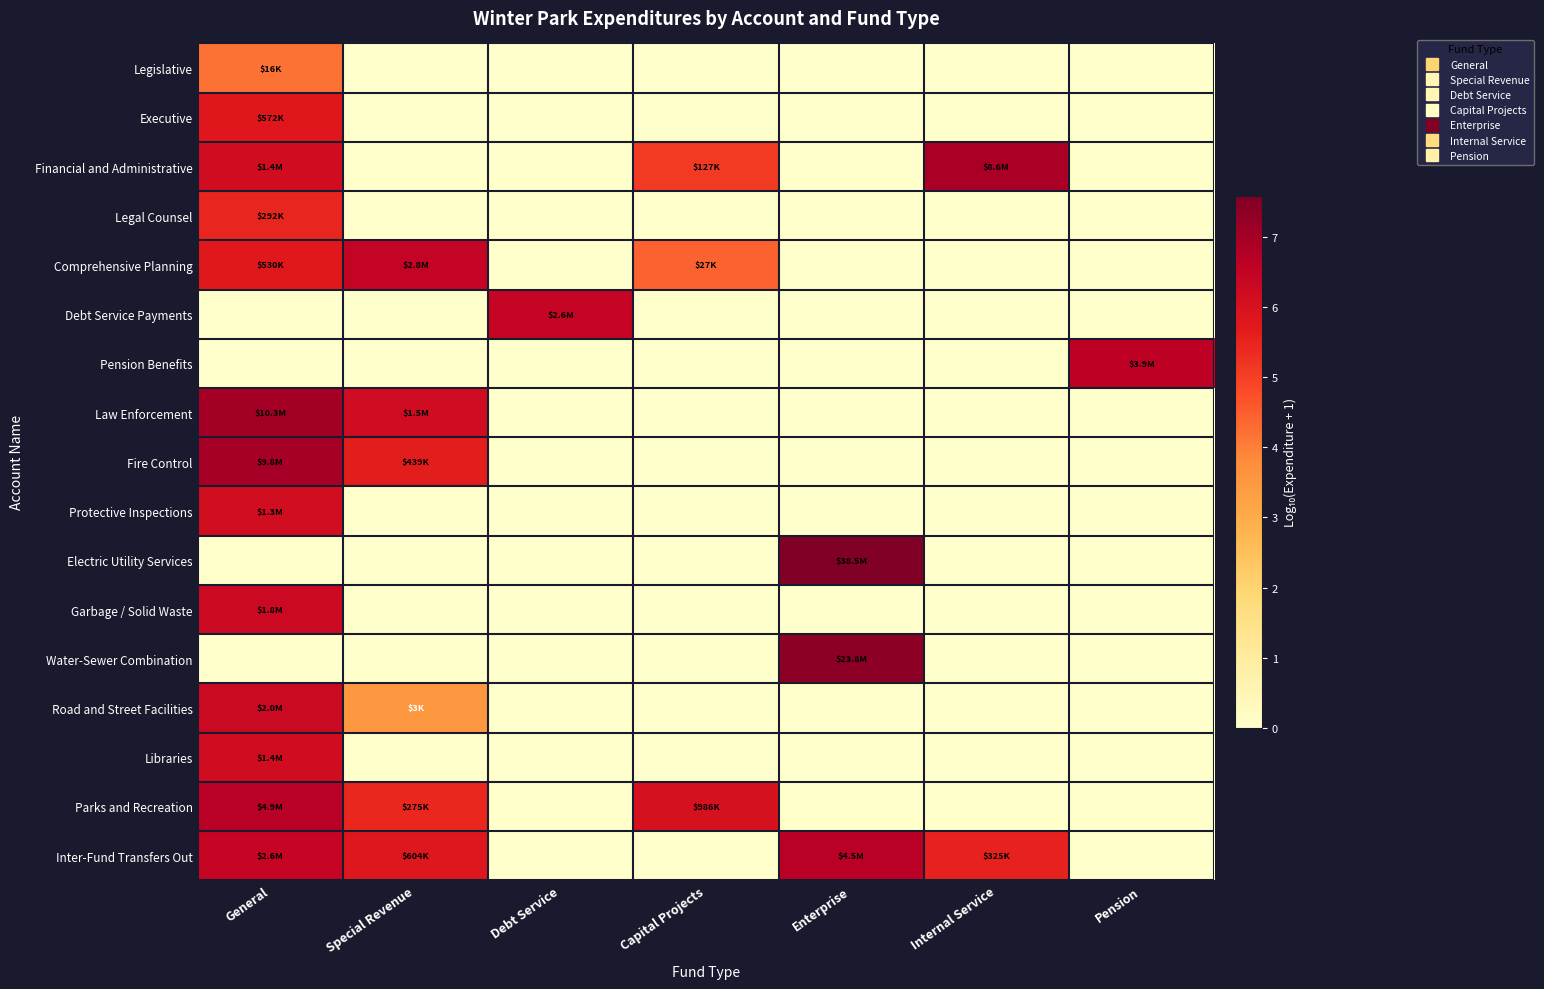

Between Special Revenue and Capital Projects, which series saw the biggest shift?

Law Enforcement